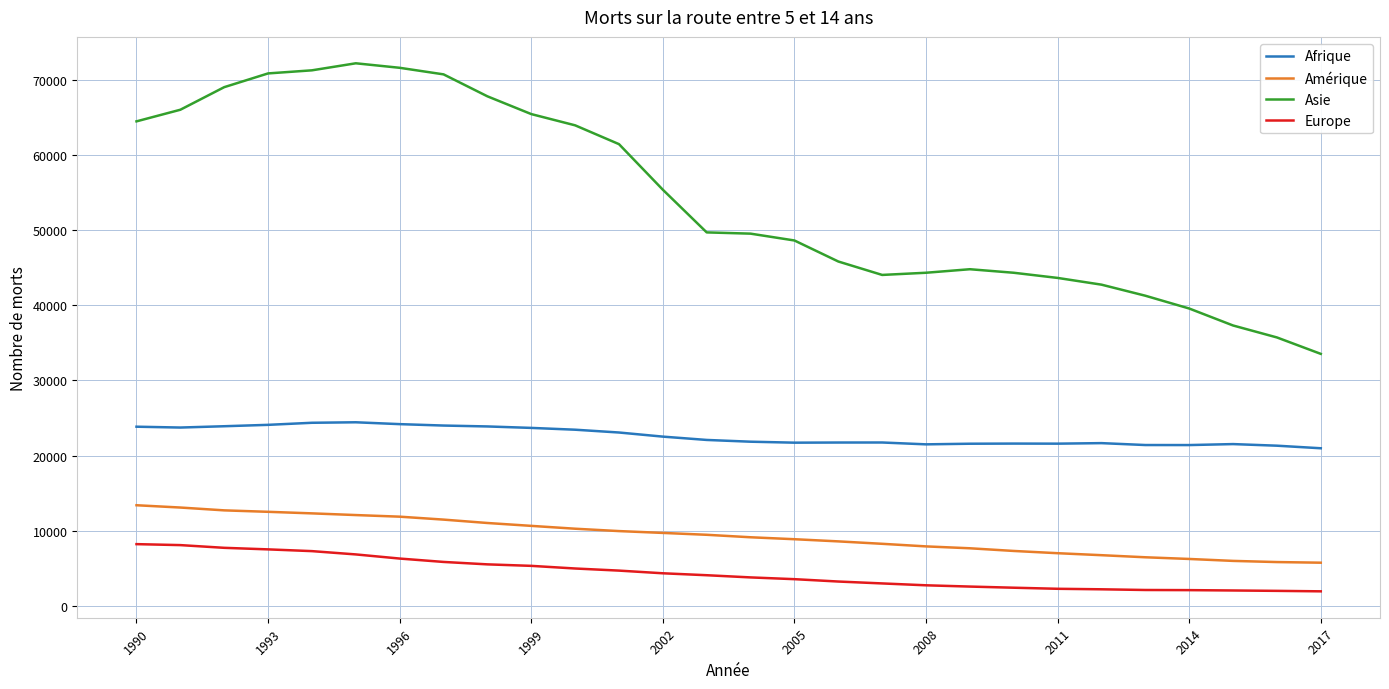

Which series has the largest total across all categories?

Asie